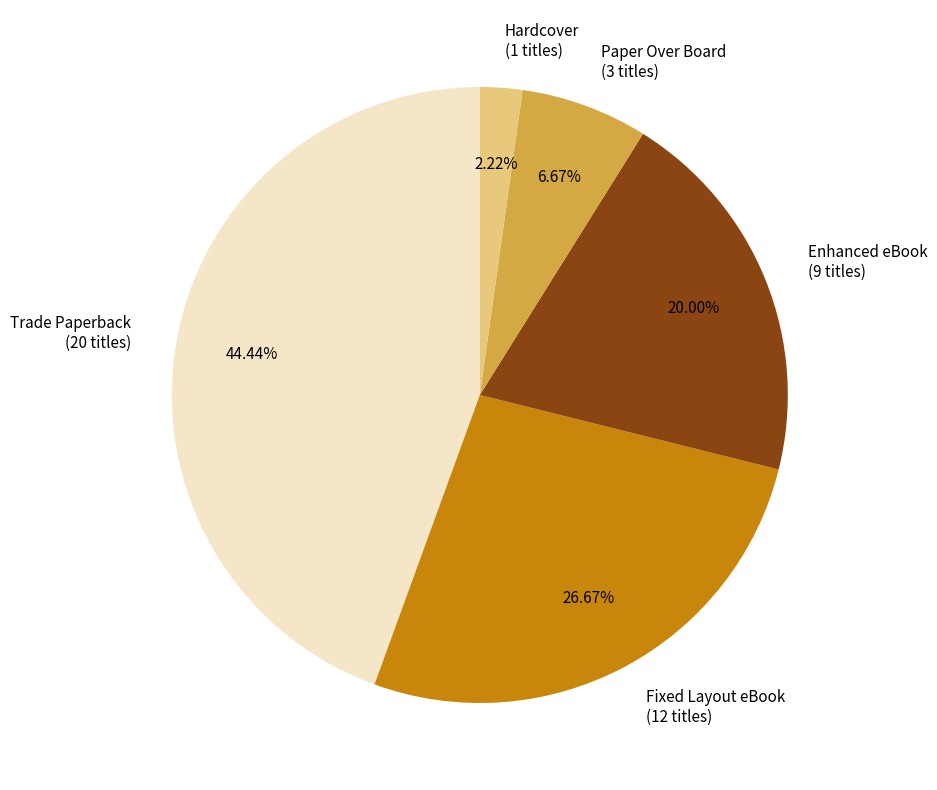

To the nearest percent, what is the average slice percentage?

20%